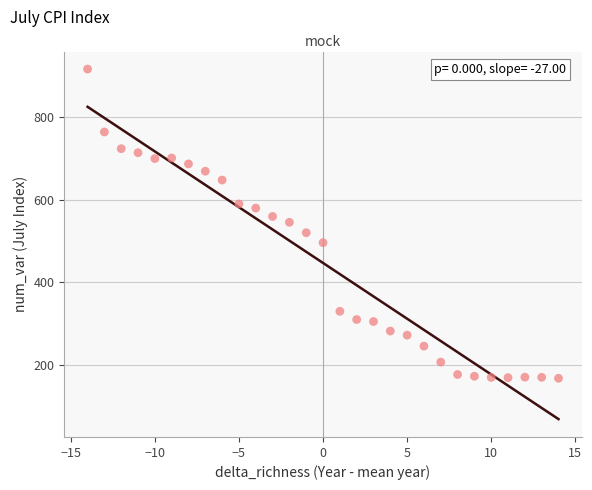

What is the range of Y values (max minus min)?

748.4